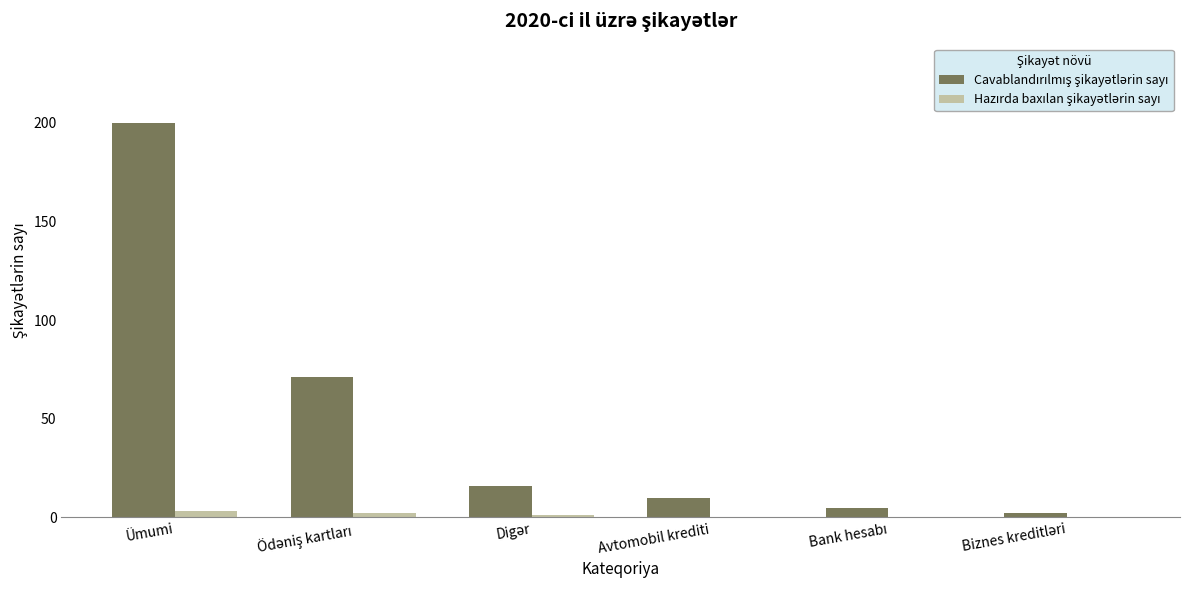

Which label corresponds to the largest value in the chart?

Ümumi